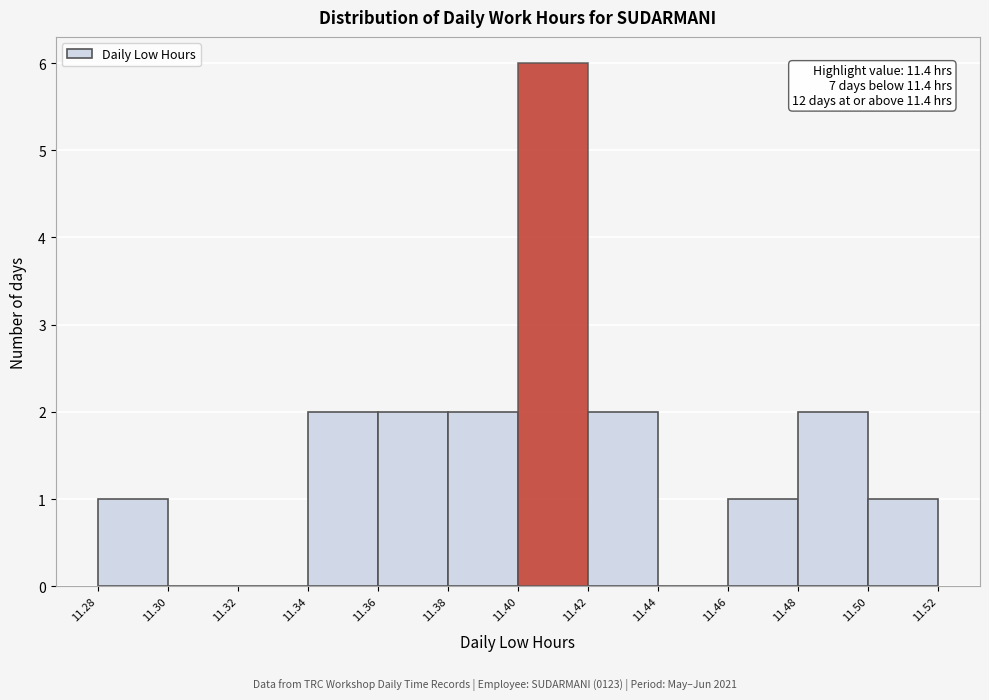

Over which range of the x-axis is the bar tallest?

11.40 to 11.42